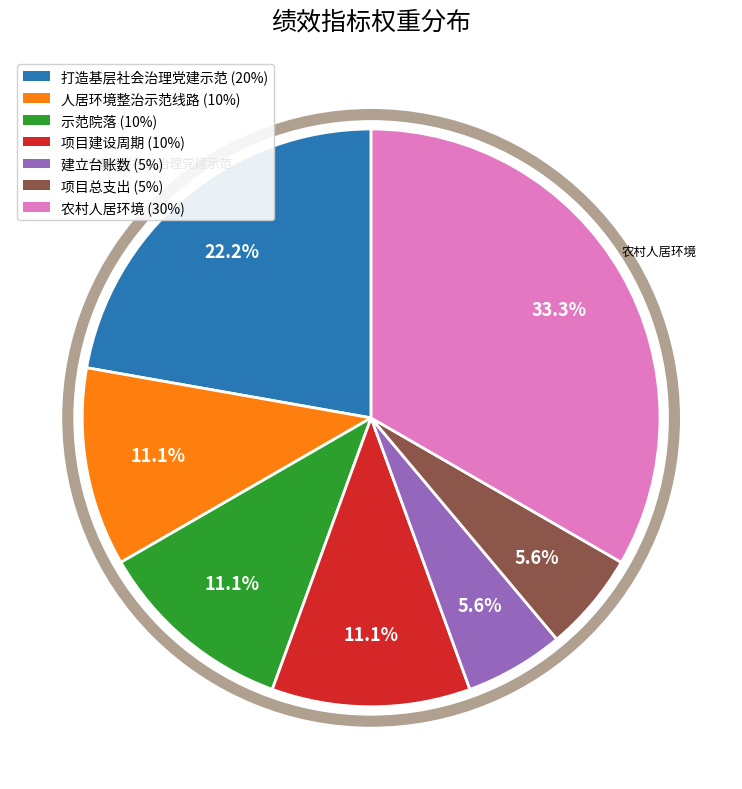

Is there a majority slice in this chart?

No